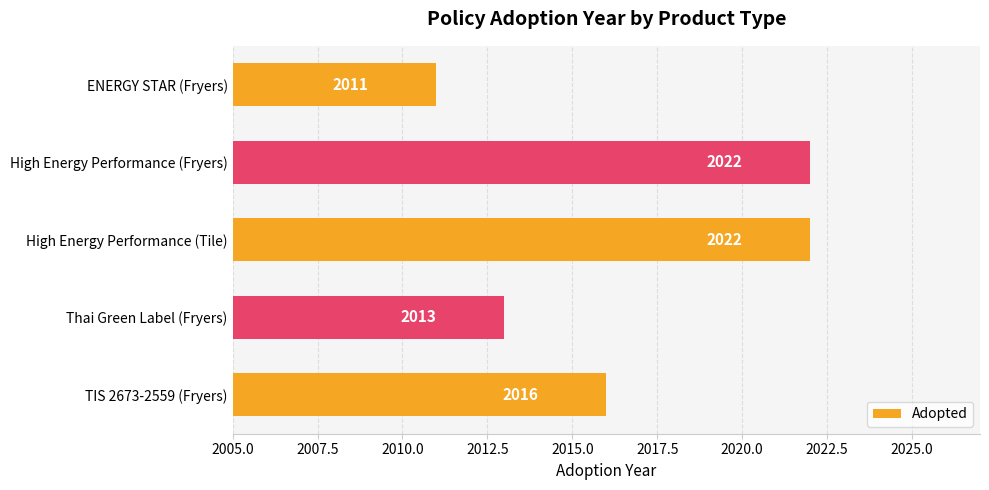

How many data points does each series have?

5